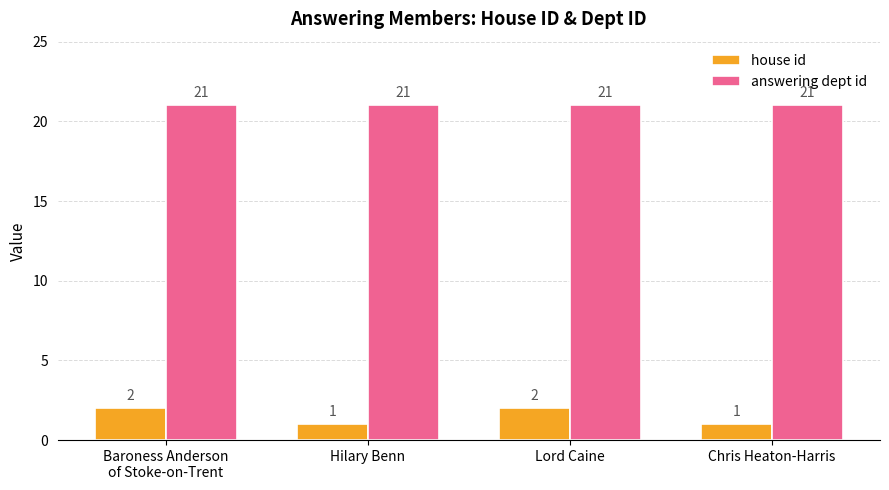

Reading left to right, list all the values displayed in this chart.

house id: Baroness Anderson
of Stoke-on-Trent=2	Hilary Benn=1	Lord Caine=2	Chris Heaton-Harris=1
answering dept id: Baroness Anderson
of Stoke-on-Trent=21	Hilary Benn=21	Lord Caine=21	Chris Heaton-Harris=21